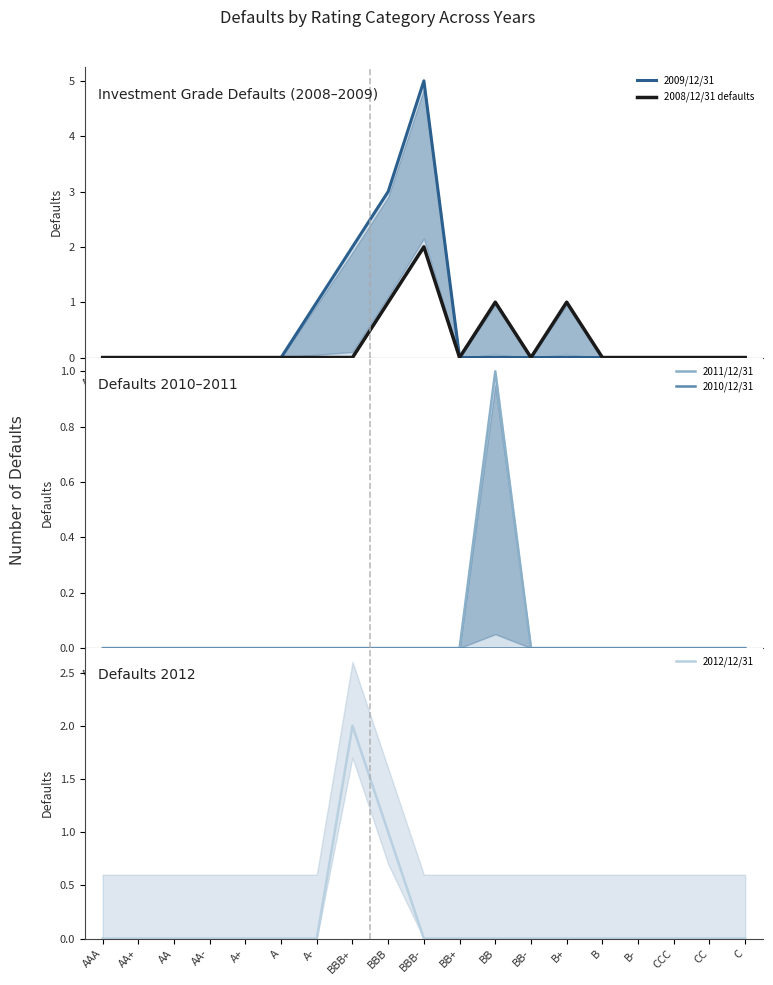

Which series has the largest total across all categories?

2009/12/31